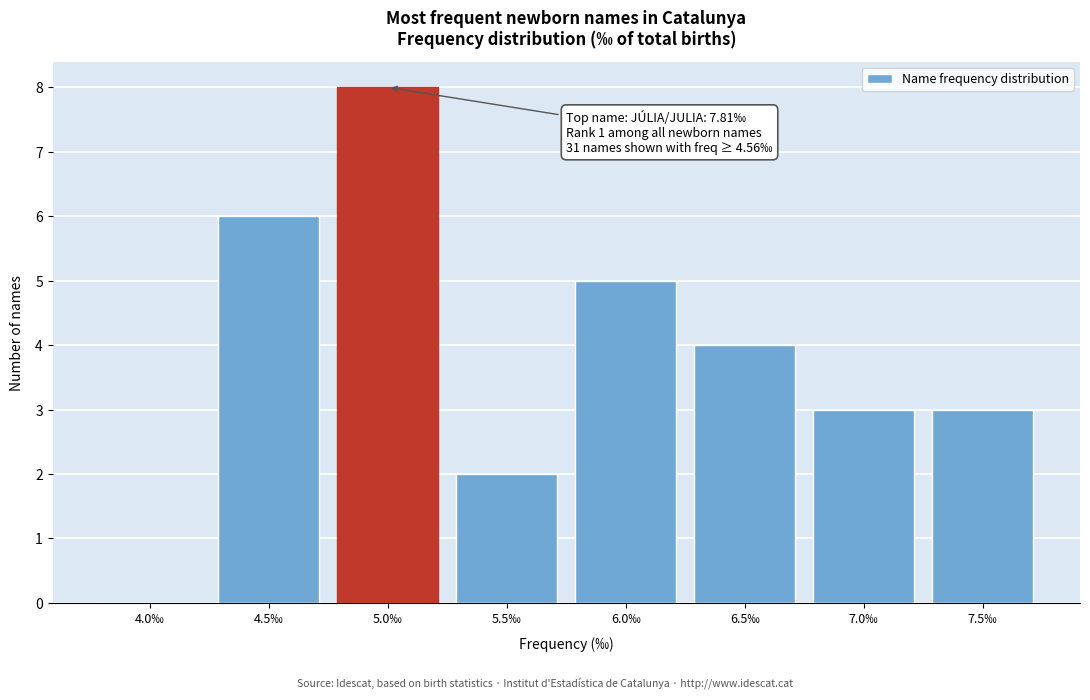

Reading left to right, list all the values displayed in this chart.

4.0‰=0	4.5‰=6	5.0‰=8	5.5‰=2	6.0‰=5	6.5‰=4	7.0‰=3	7.5‰=3